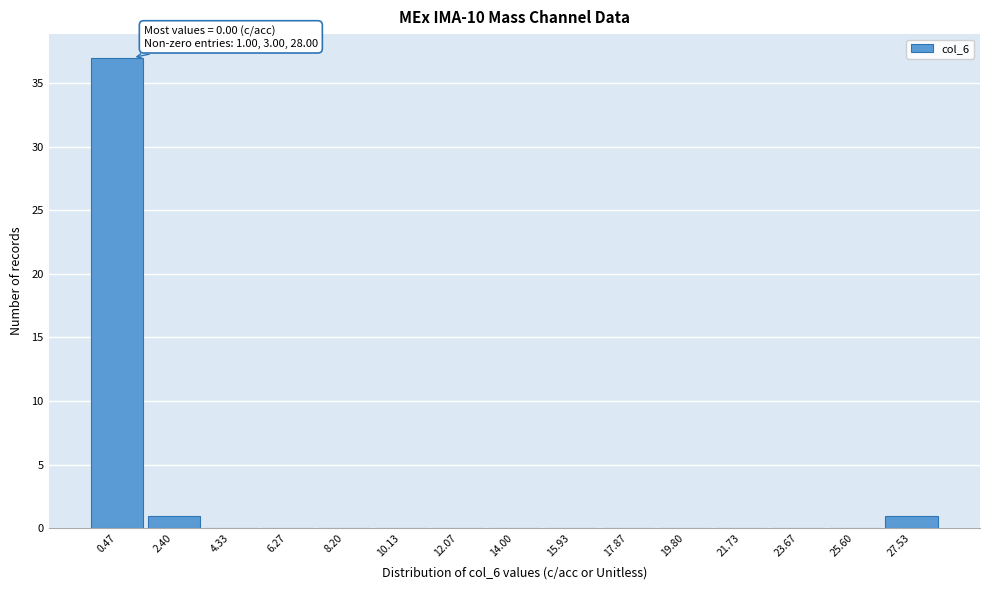

Which range on the x-axis has the tallest bar?

-0.4 to 1.4